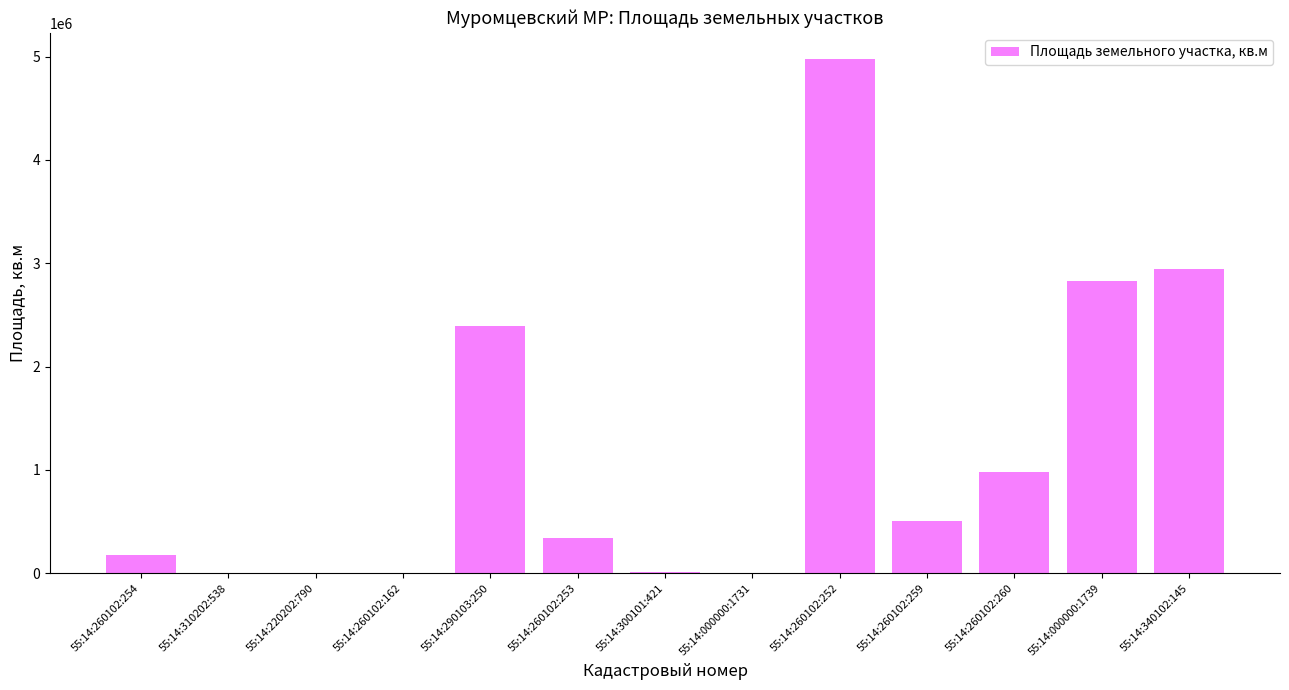

What is the change in value from 55:14:260102:162 to 55:14:000000:1731?

-1025